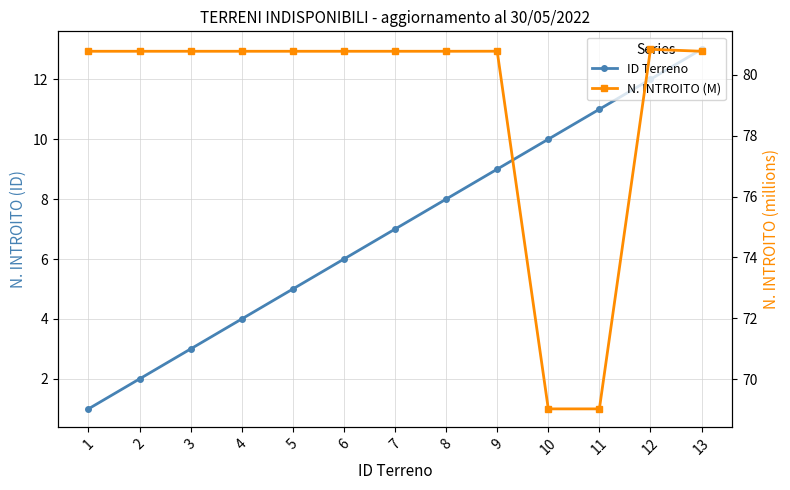

Does the chart have visible grid lines?

Yes